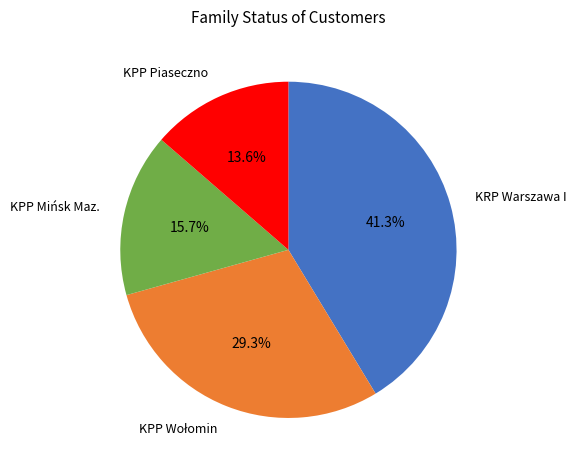

Is there a majority slice in this chart?

No